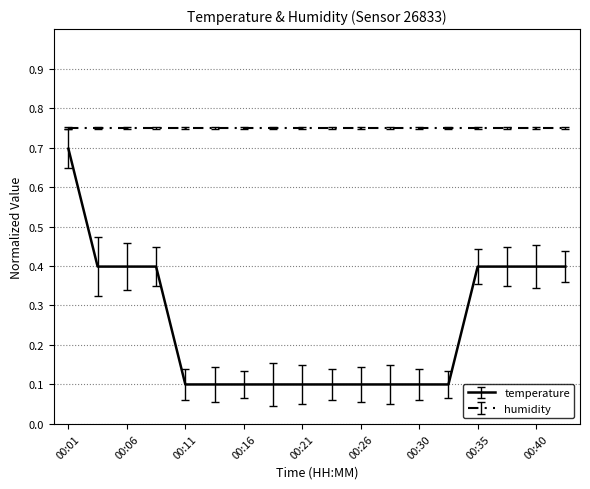

True or false: humidity and temperature intersect in this chart.

False